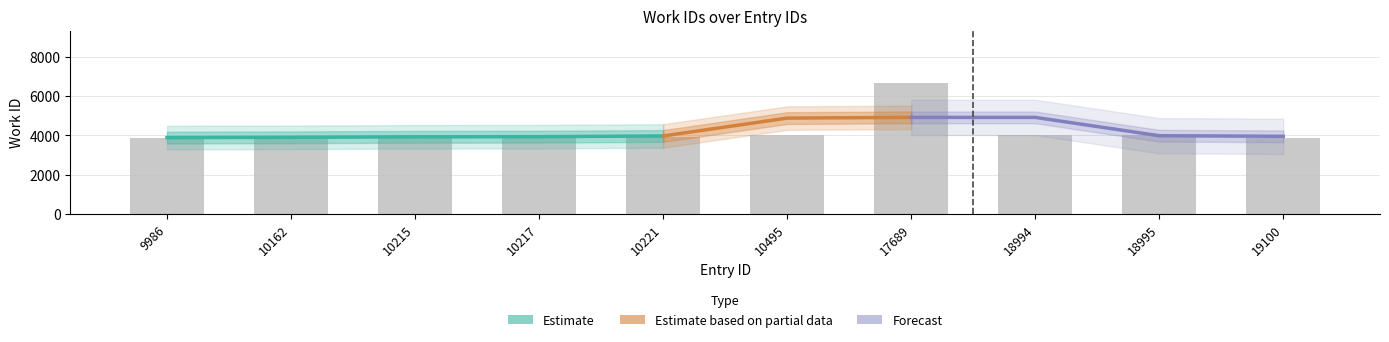

At which label does the data first exceed 3939?

10495